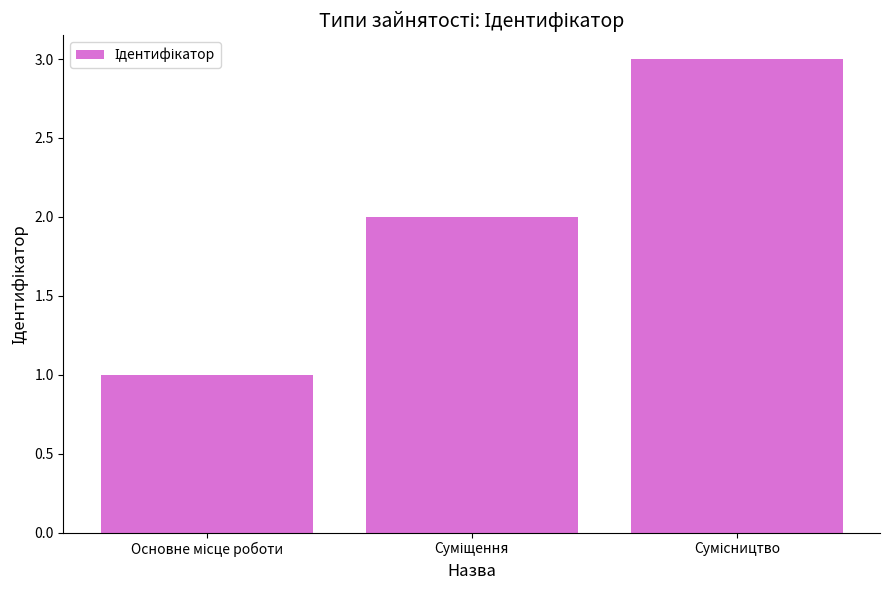

What is the greatest value displayed?

3